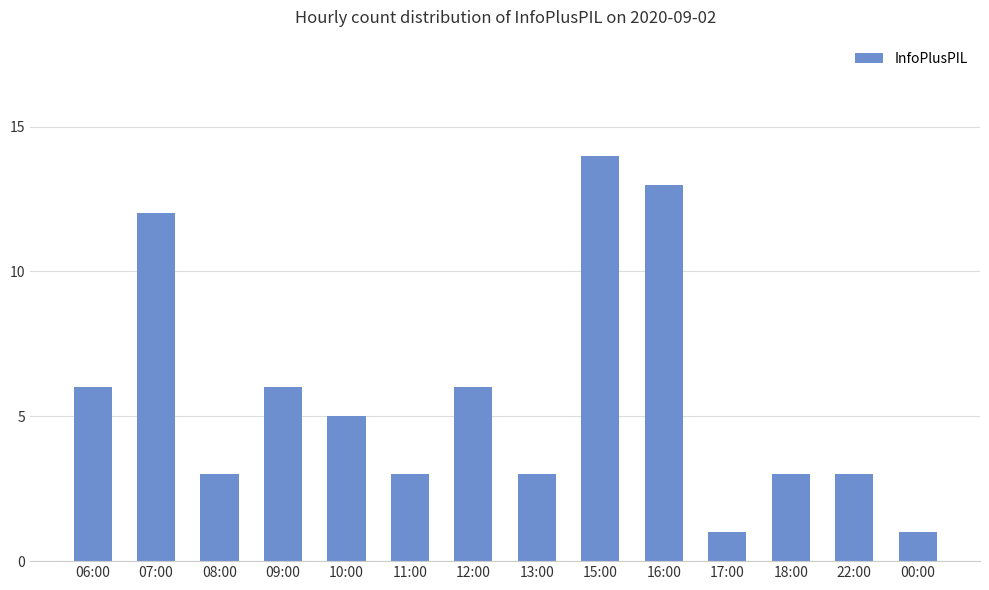

Which has a higher value, 18:00 or 10:00?

10:00